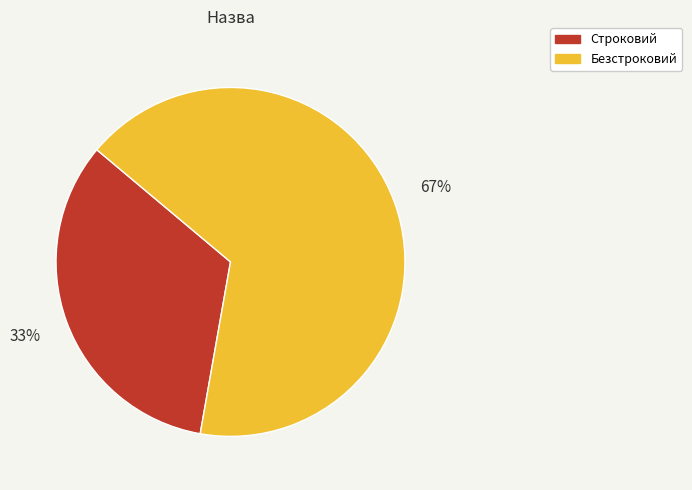

True or false: Строковий accounts for 43% of the total.

False